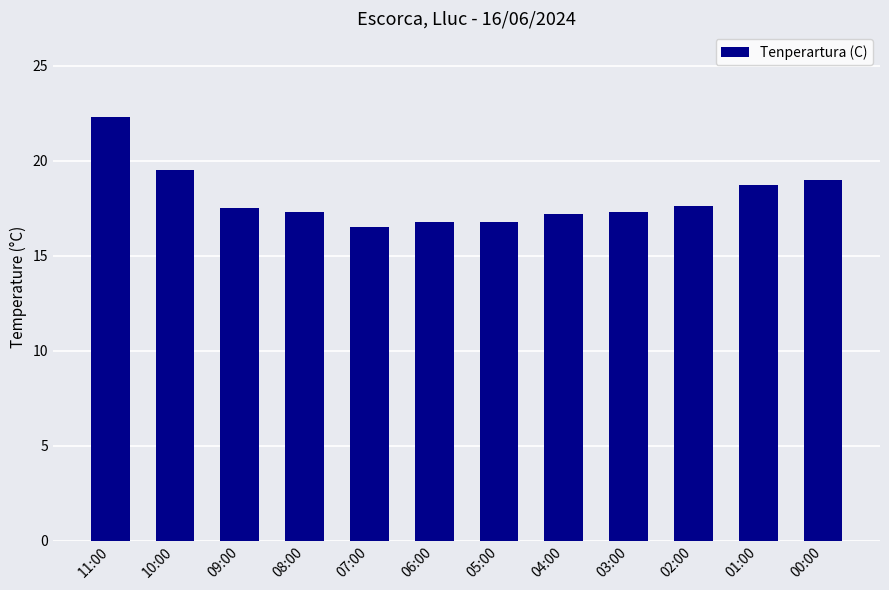

Read the value at 10:00.

19.5